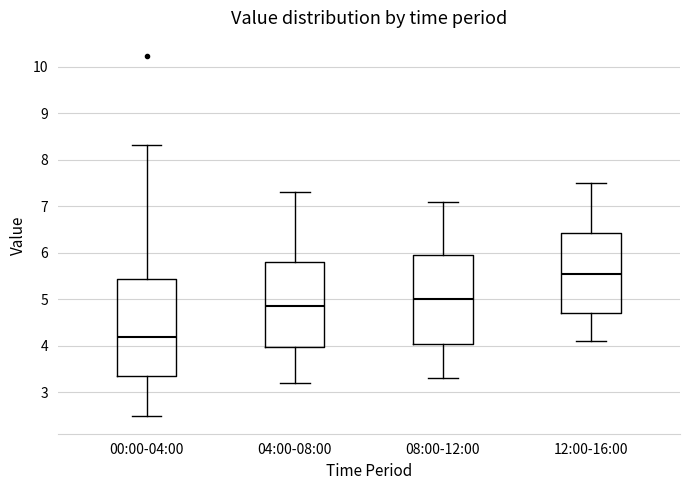

Reading left to right, transcribe this box plot: for each box, give where its median line is, the range the box spans, and where its two whiskers end, as read against the y-axis. The values are not printed on the chart, so give them approximately, as read against the axis.

00:00-04:00: median 4.2, box 3.3 to 5.4, whiskers 2.5 to 8.3
04:00-08:00: median 4.9, box 4.0 to 5.8, whiskers 3.2 to 7.3
08:00-12:00: median 5.0, box 4.1 to 6.0, whiskers 3.3 to 7.1
12:00-16:00: median 5.6, box 4.7 to 6.4, whiskers 4.1 to 7.5